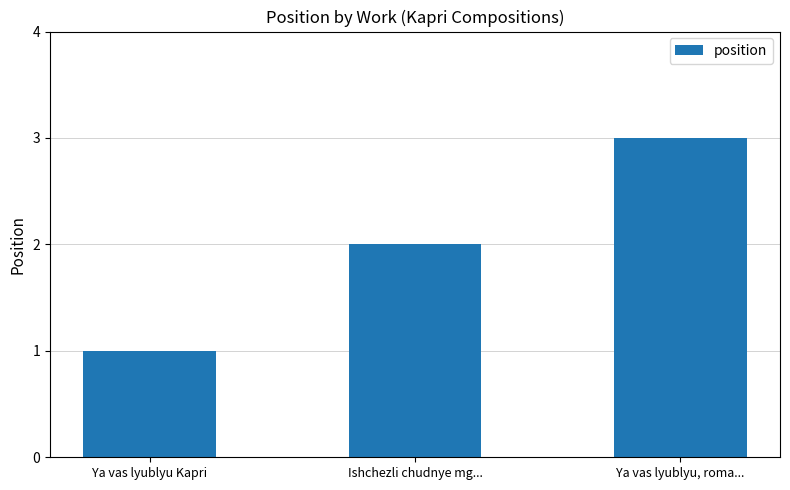

Reading left to right, list all the values displayed in this chart.

1	2	3